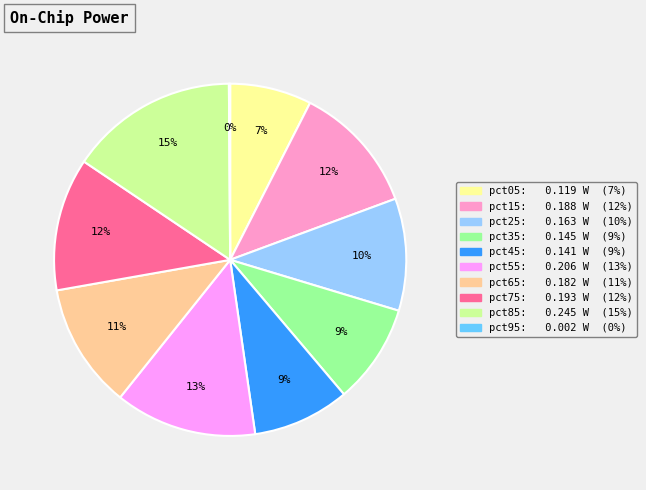

To the nearest percent, what is the difference between the largest and smallest slice percentages?

15%